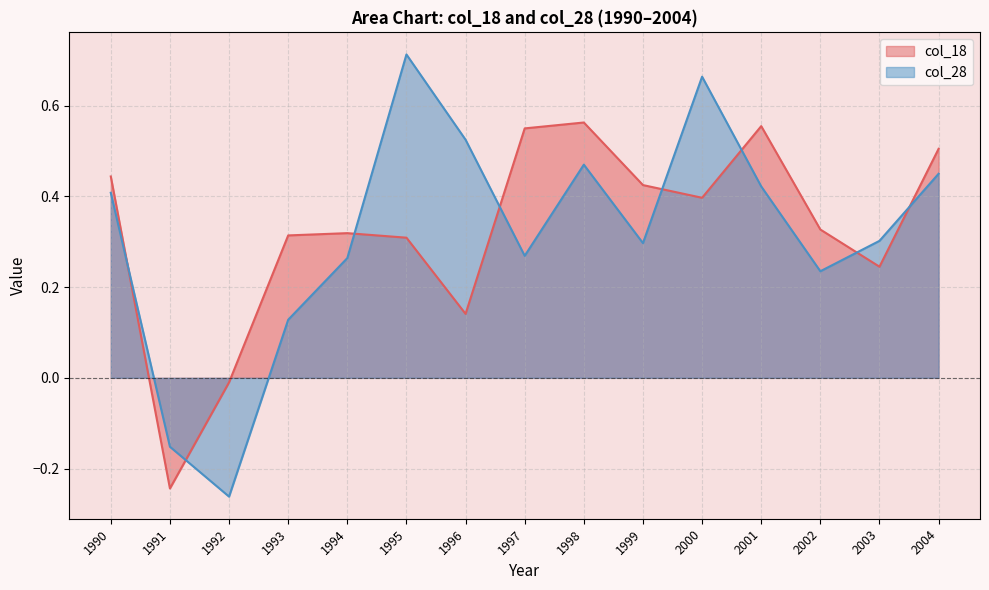

Between 1993 and 1995, which is larger?

1993